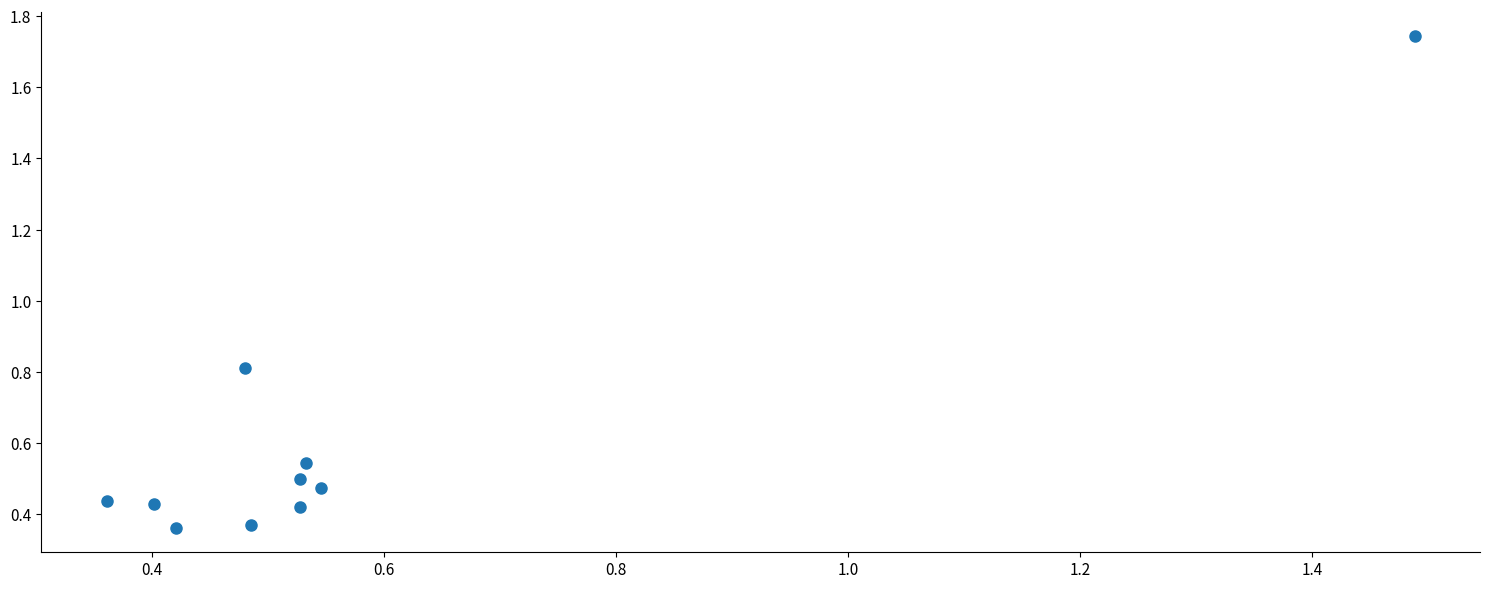

What is the average Y value?

0.6